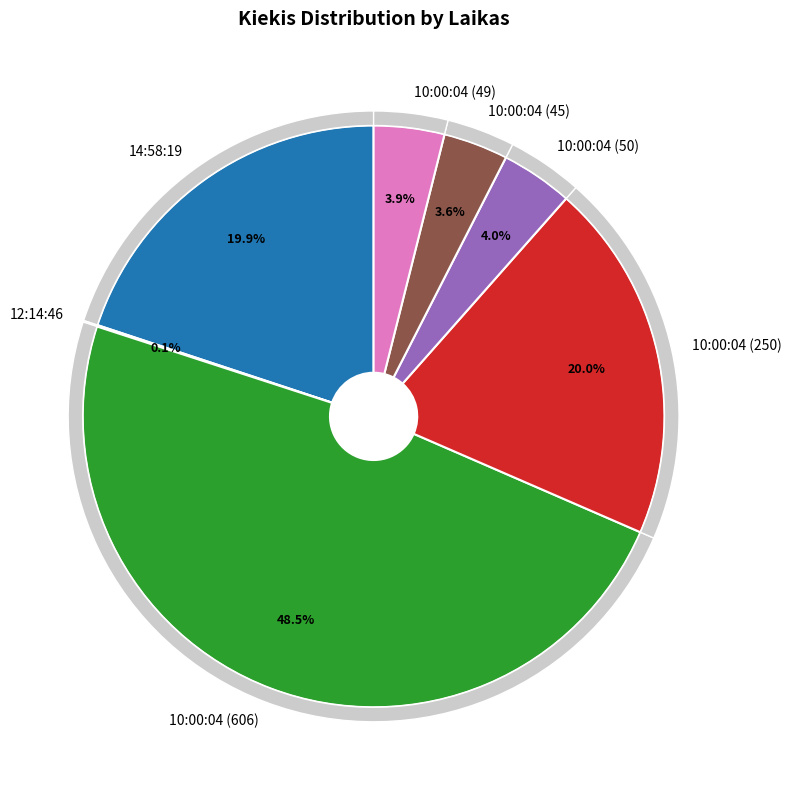

What is the change in value from 10:00:04 (606) to 10:00:04 (250)?

-356